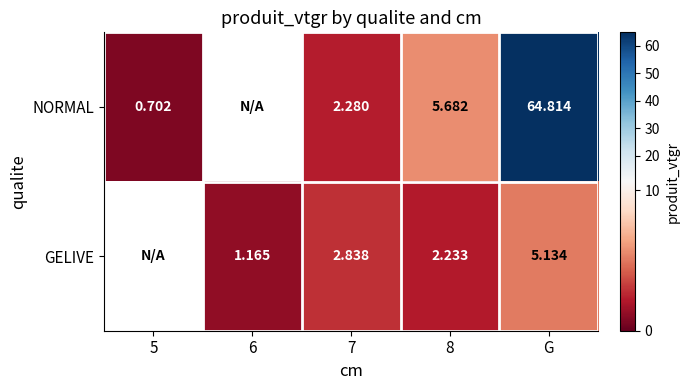

Between 6 and G, which is larger?

G